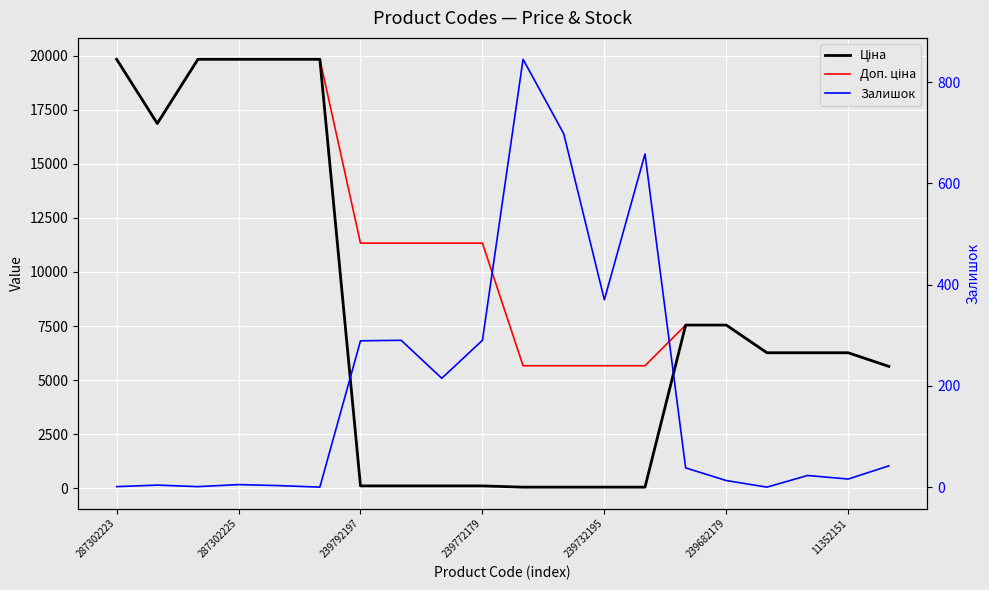

True or false: Доп. ціна and Залишок cross at least once.

False